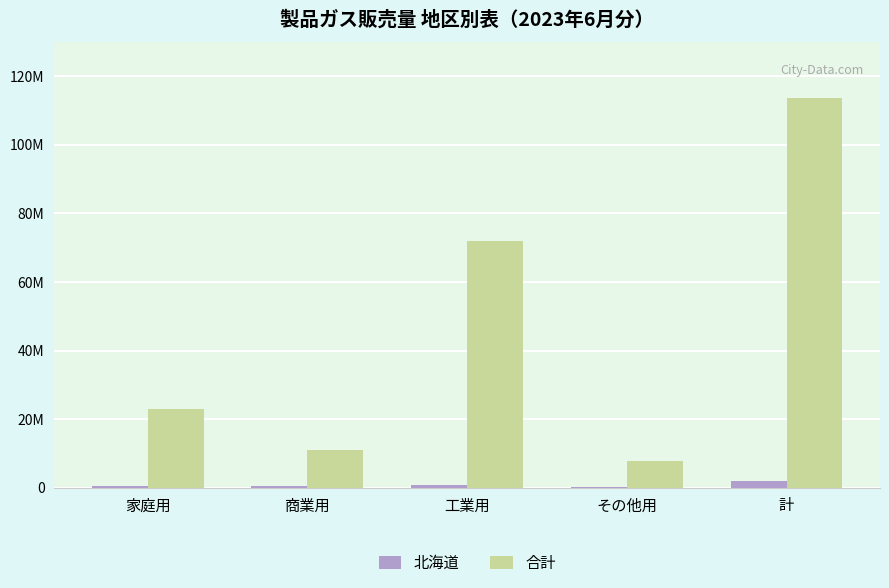

What are all the series names shown in the legend?

北海道, 合計